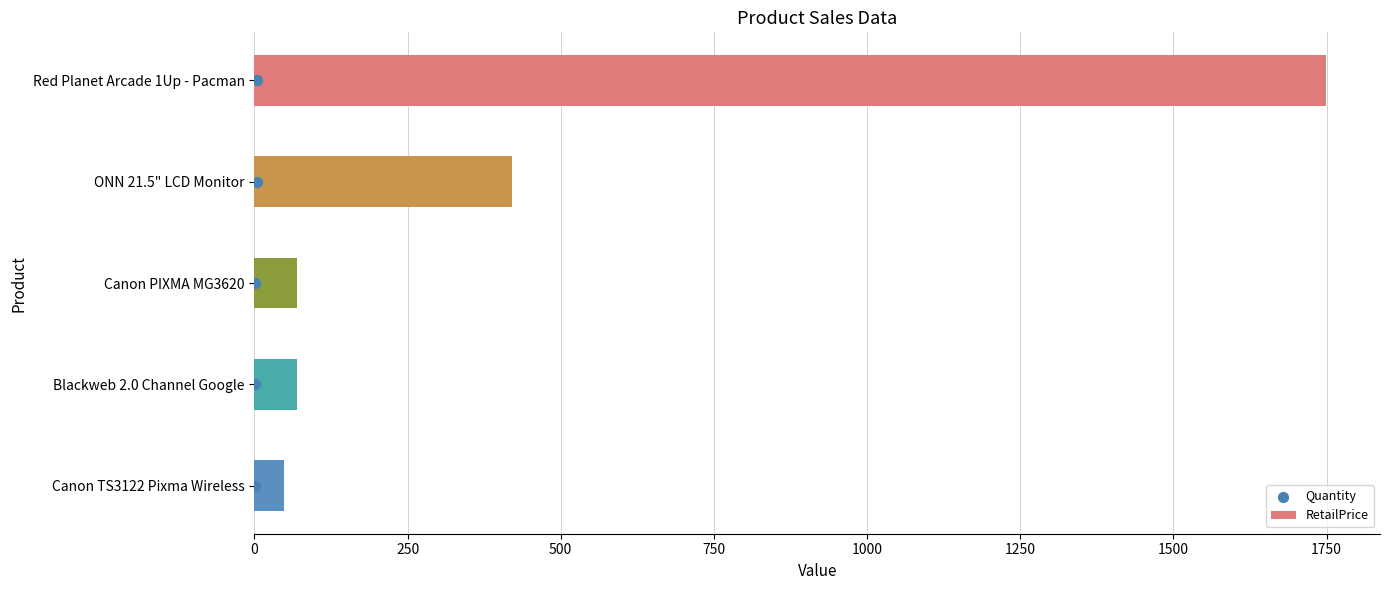

At how many categories does at least one series exceed 790?

1